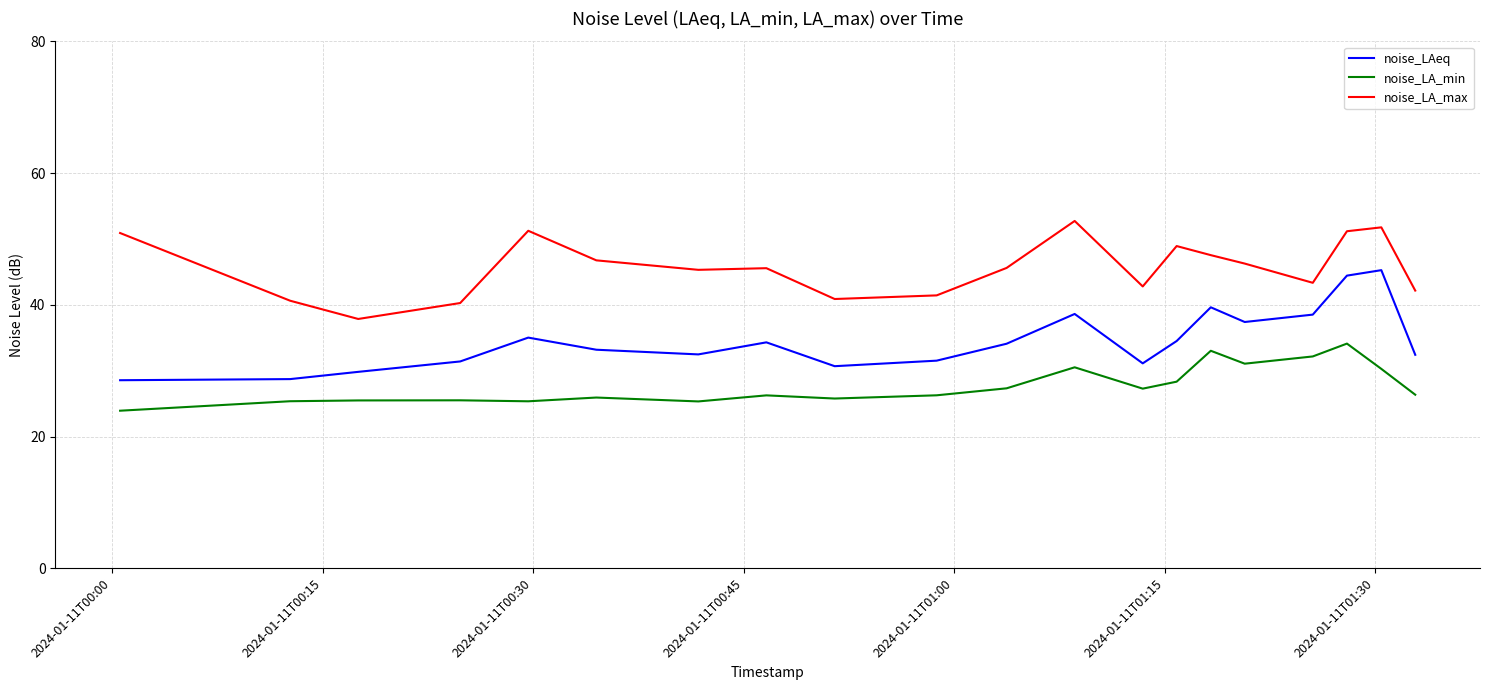

List the series in order of their peak value, lowest first.

noise_LA_min, noise_LAeq, noise_LA_max